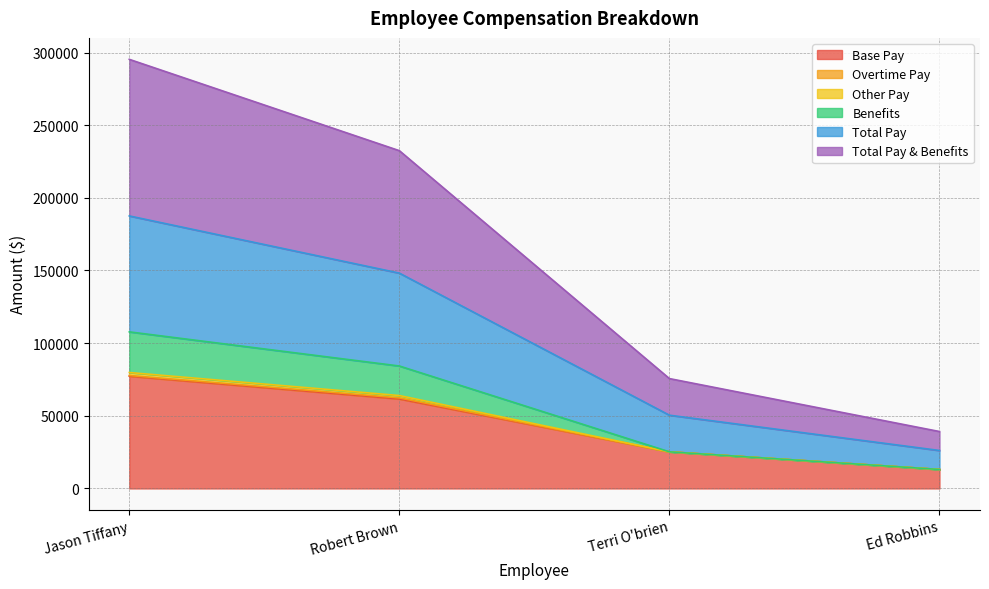

Which category has the highest value in the Other Pay series?

Jason Tiffany